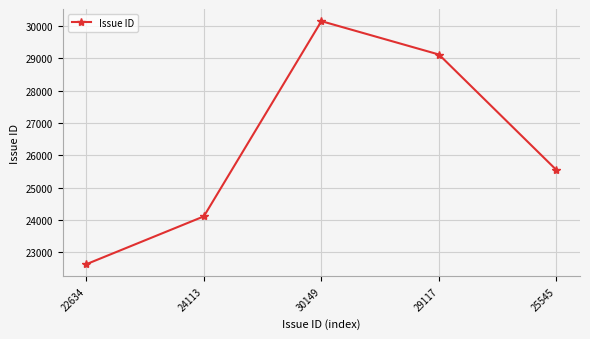

What position from the right is 24113?

4